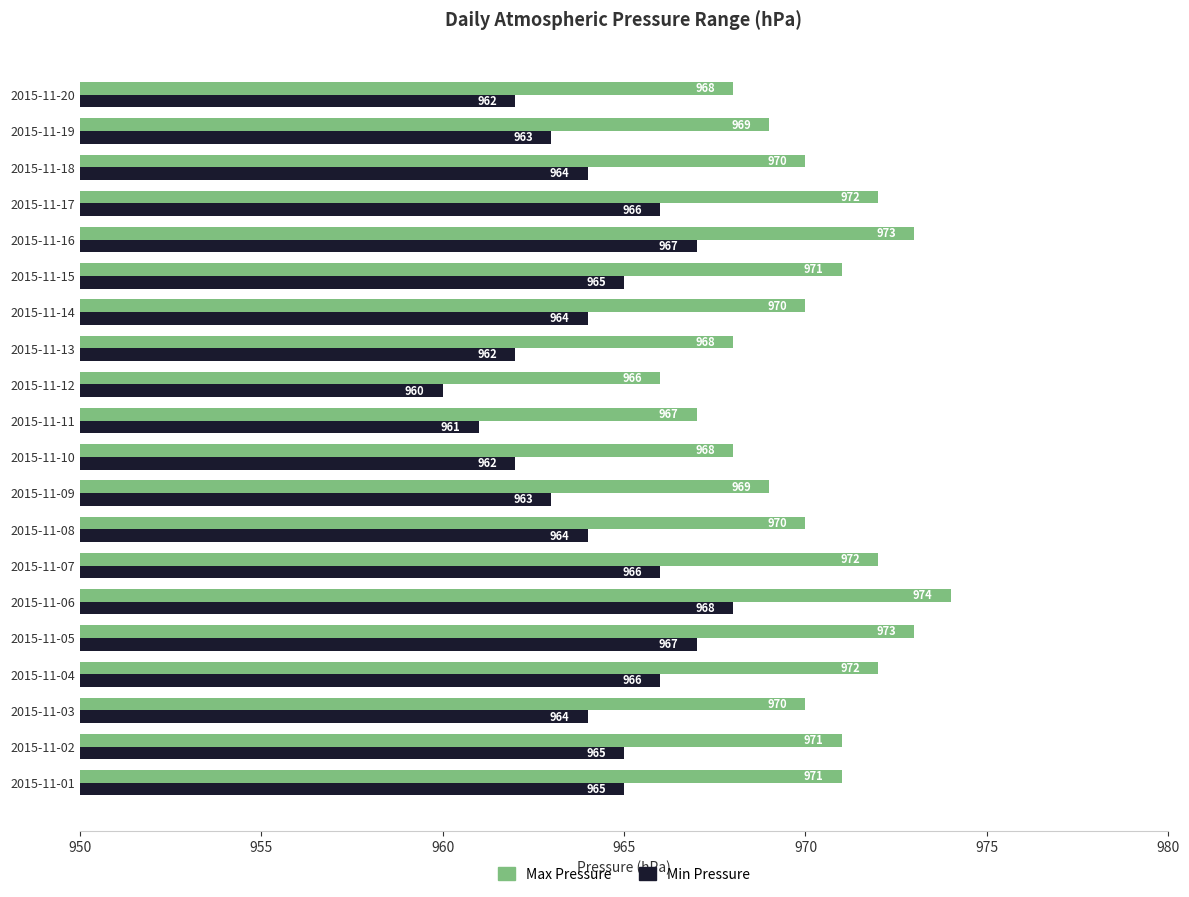

Which series has the largest total across all categories?

Max Pressure